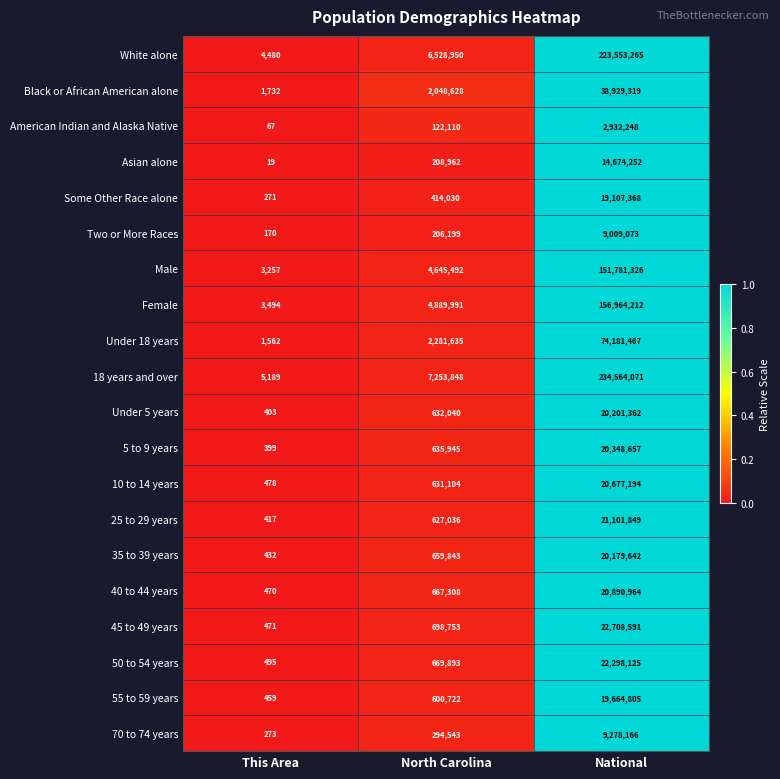

List the series in order of their peak value, lowest first.

American Indian and Alaska Native, Two or More Races, 70 to 74 years, Asian alone, Some Other Race alone, 55 to 59 years, 35 to 39 years, Under 5 years, 5 to 9 years, 10 to 14 years, 40 to 44 years, 25 to 29 years, 50 to 54 years, 45 to 49 years, Black or African American alone, Under 18 years, Male, Female, White alone, 18 years and over